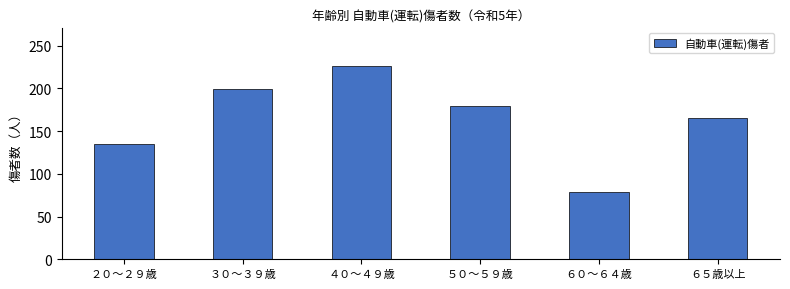

Rank the categories by value from highest to lowest.

４０～４９歳, ３０～３９歳, ５０～５９歳, ６５歳以上, ２０～２９歳, ６０～６４歳